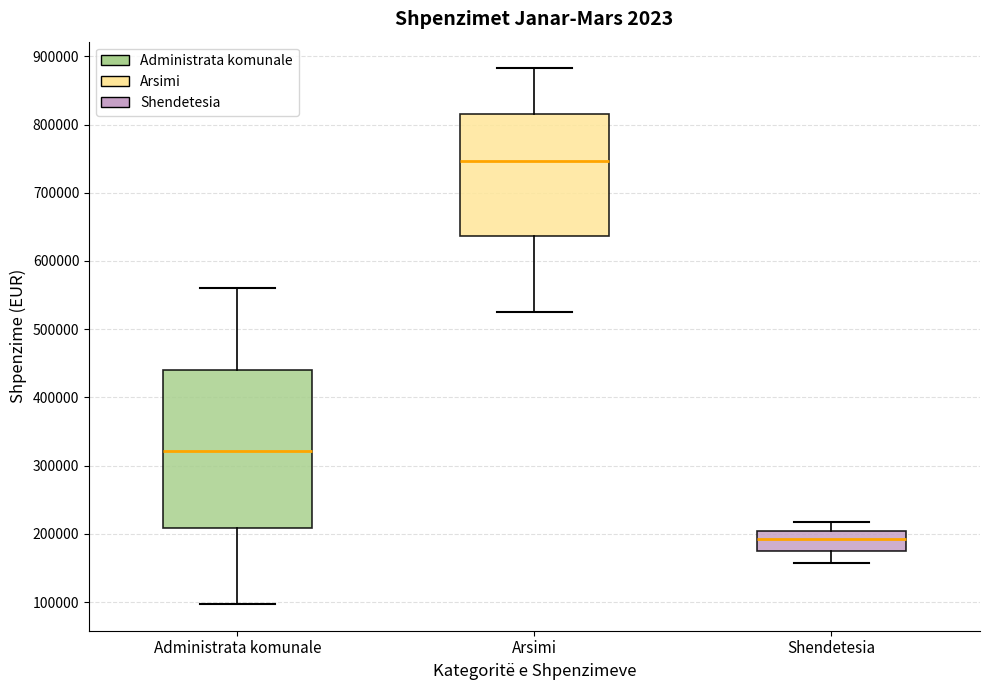

Comparing the boxes themselves (not the whiskers), which one is the tallest?

Administrata komunale